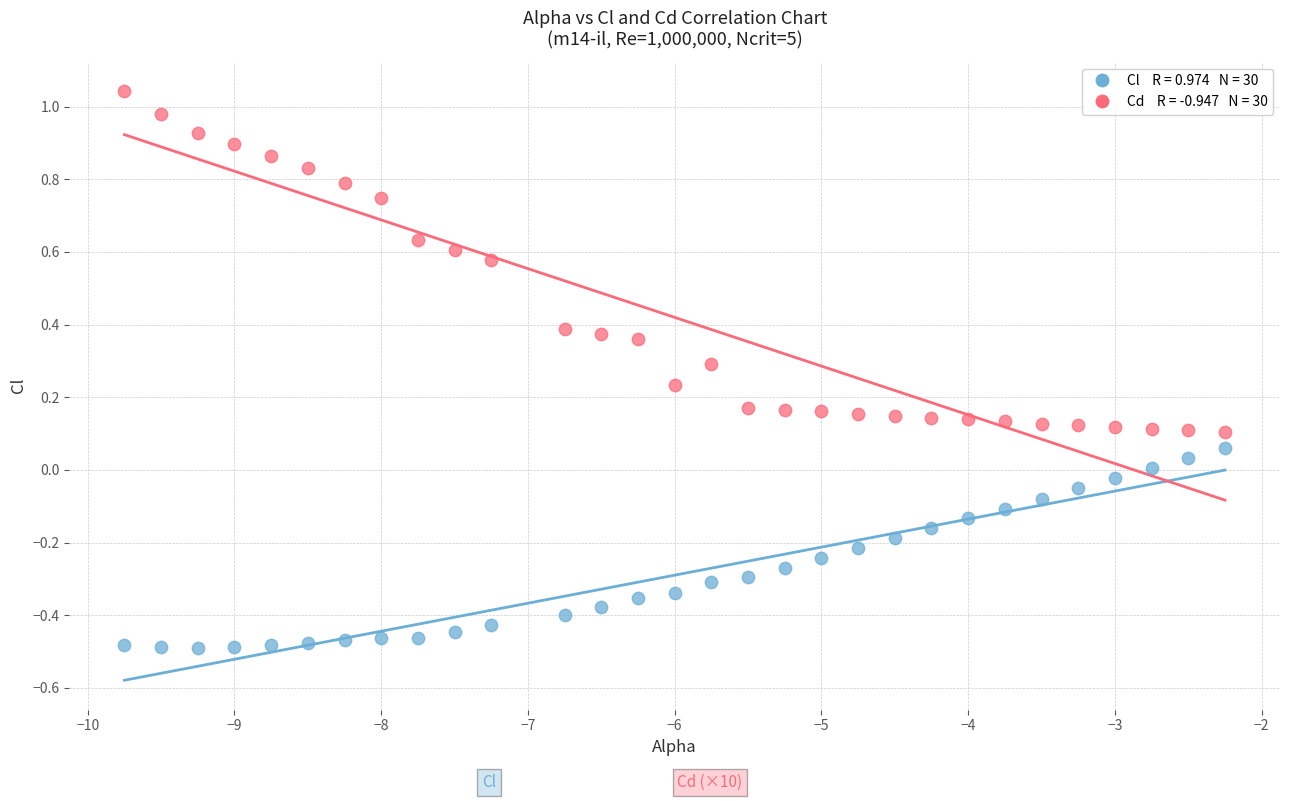

Across all data points, what is the range of Y values (max minus min)?

1.5